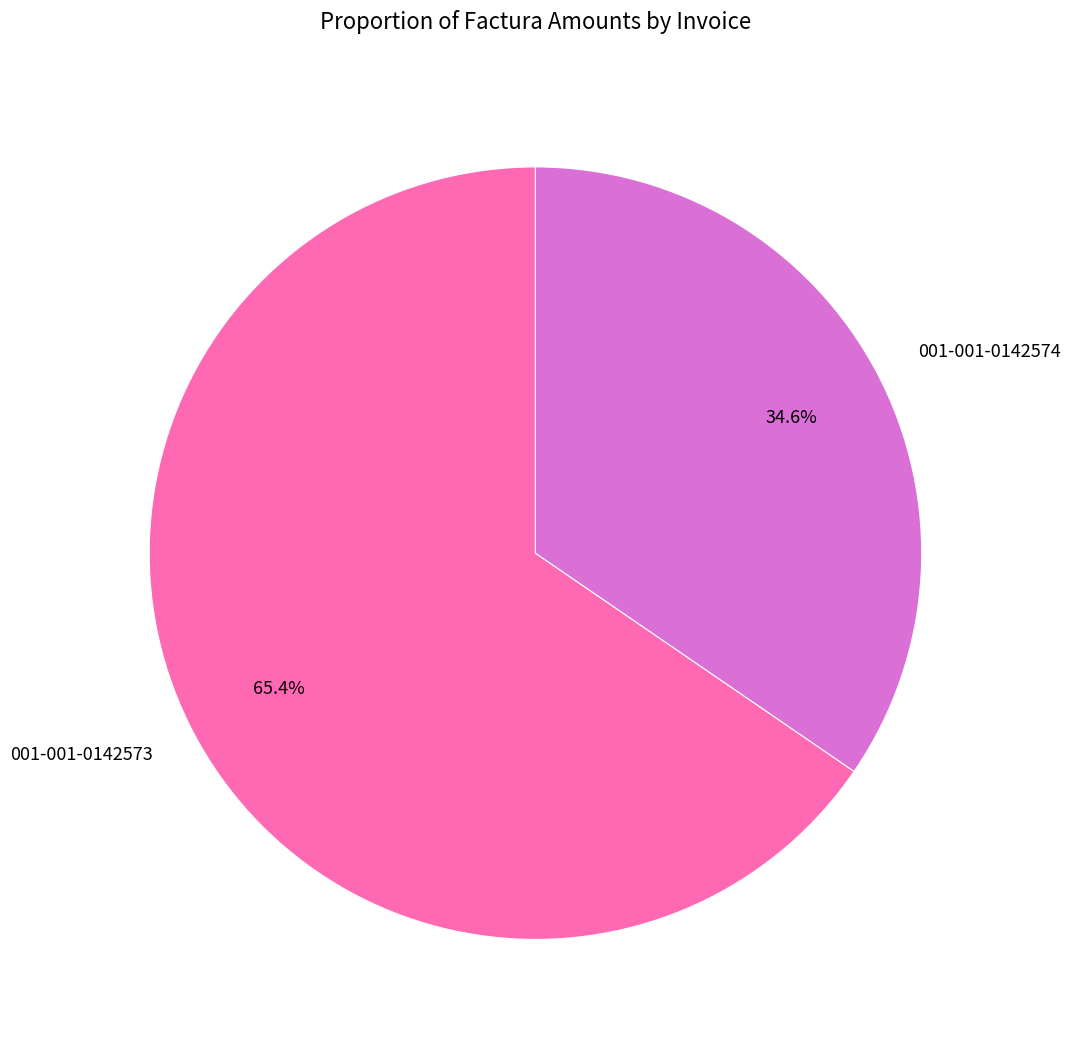

Which category has the smallest portion of the pie?

001-001-0142574